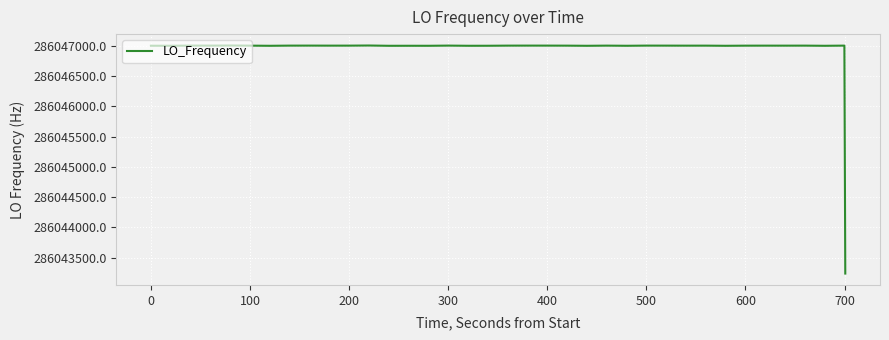

What is the maximum value shown in the chart?

286047004.4